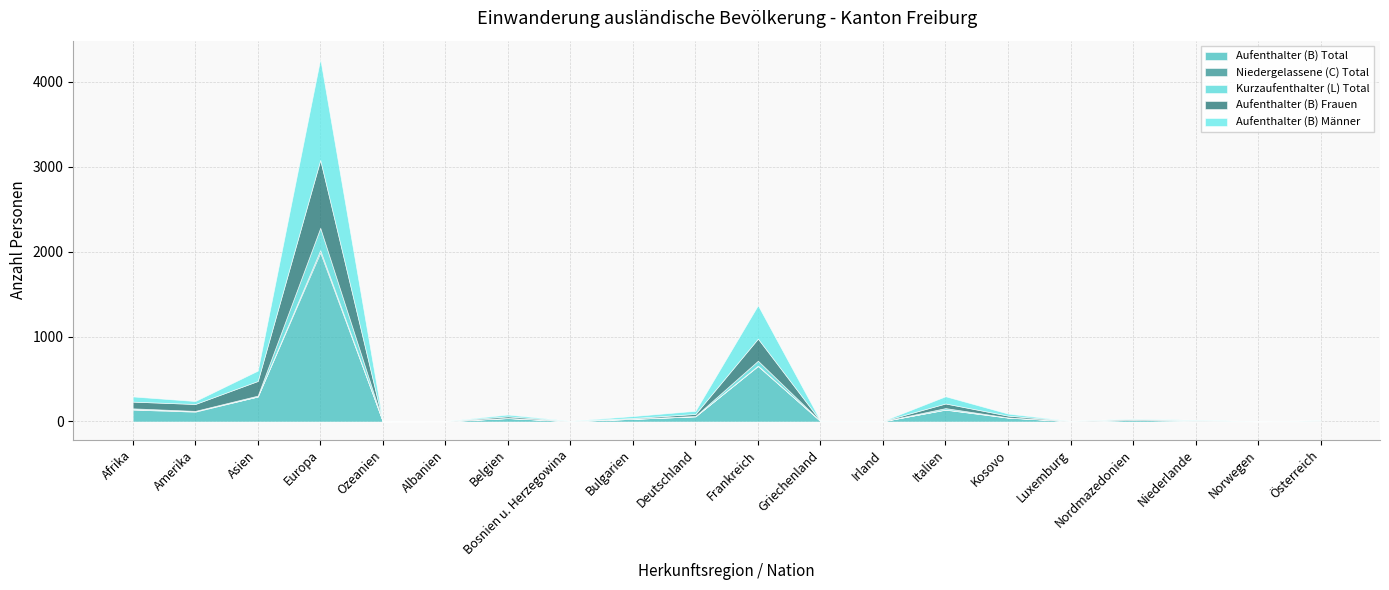

At which category does the chart reach its minimum across all series?

Ozeanien